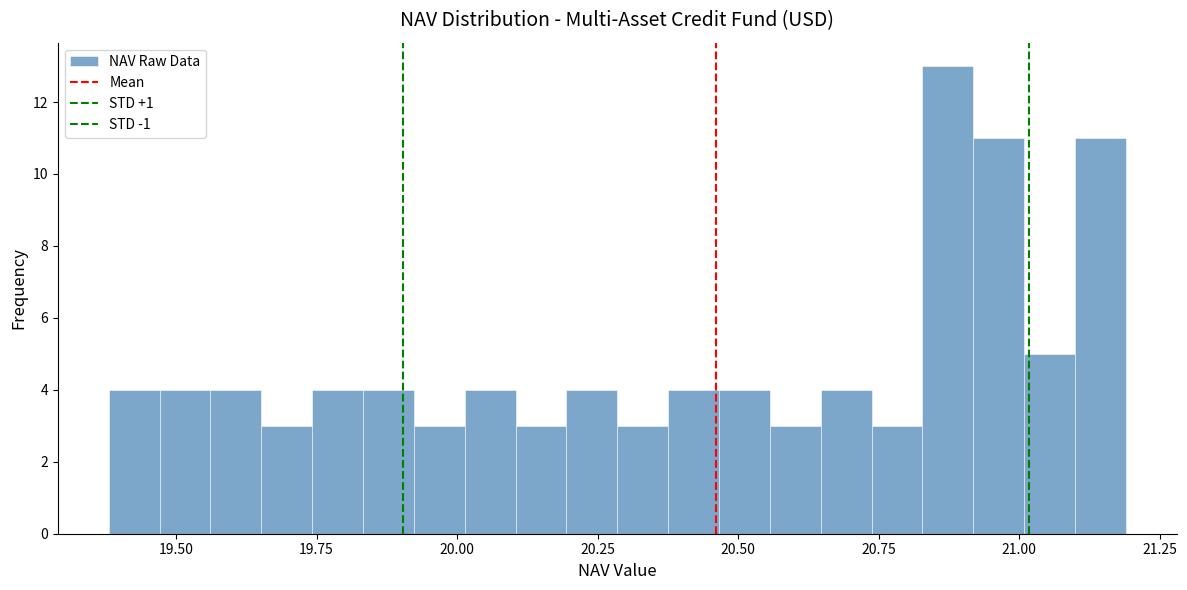

Around what value on the x-axis is the tallest bar? Give the approximate position of its centre, as read against the axis.

20.85